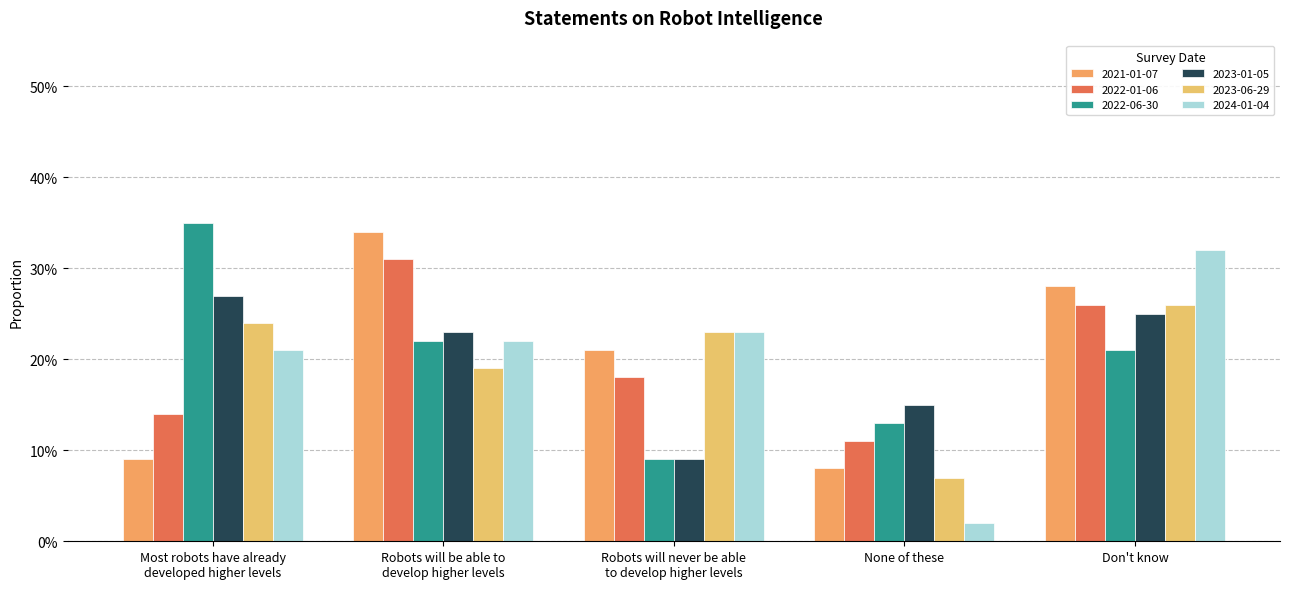

Which series changed the most between Robots will never be able
to develop higher levels and Don't know?

2023-01-05